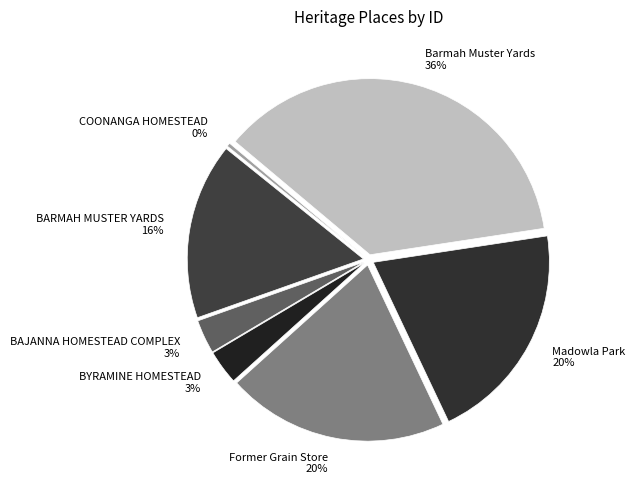

Do BARMAH MUSTER YARDS and BAJANNA HOMESTEAD COMPLEX together represent more than half of the pie?

No